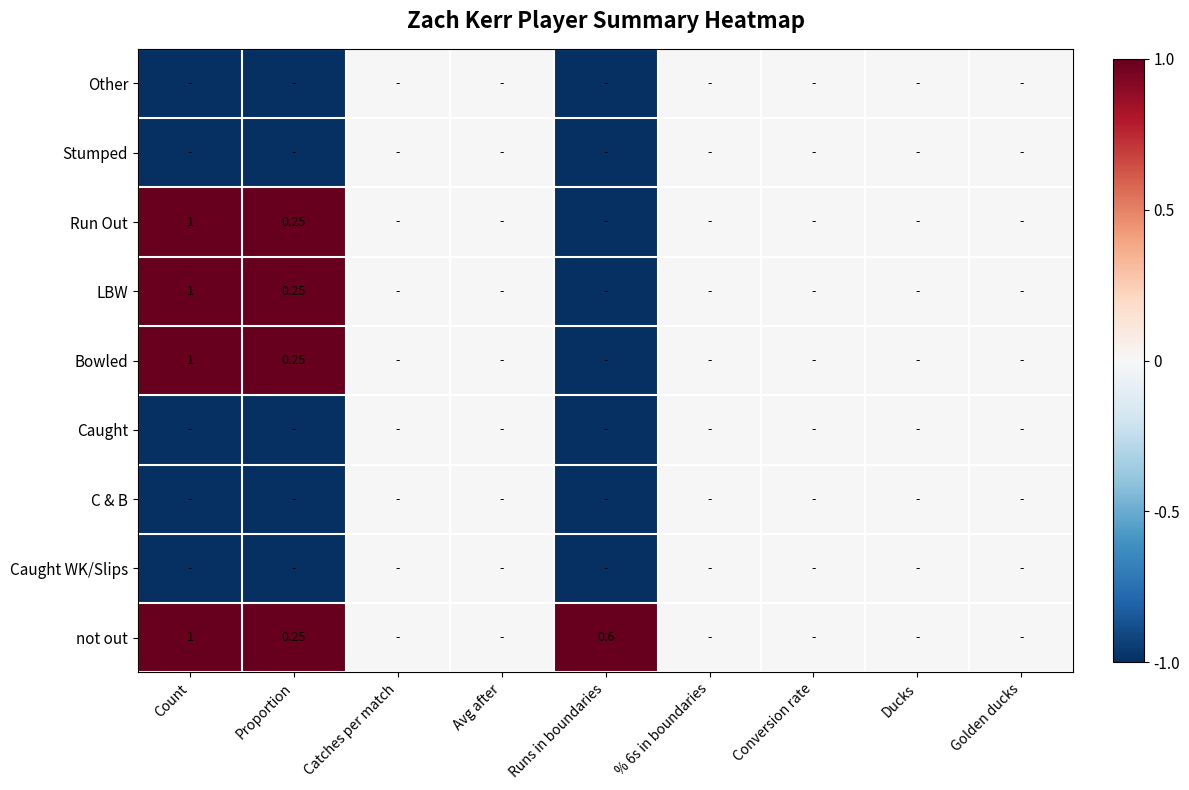

Rank the series at Golden ducks from highest to lowest value.

not out, Caught WK/Slips, C & B, Caught, Bowled, LBW, Run Out, Stumped, Other